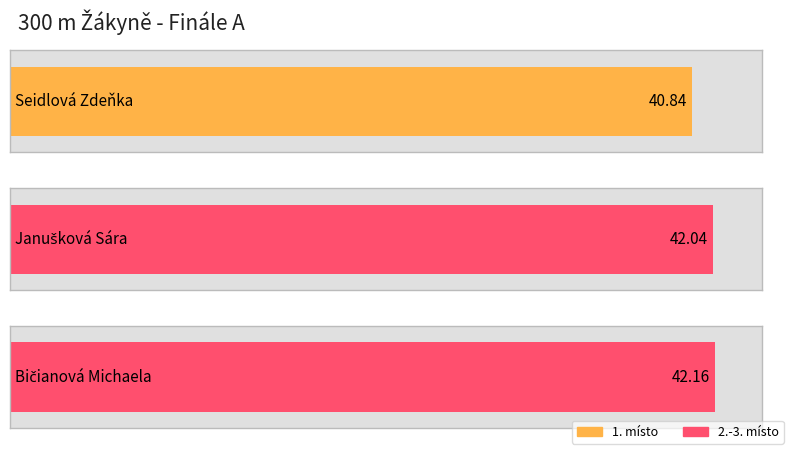

What is the maximum value shown in the chart?

42.2